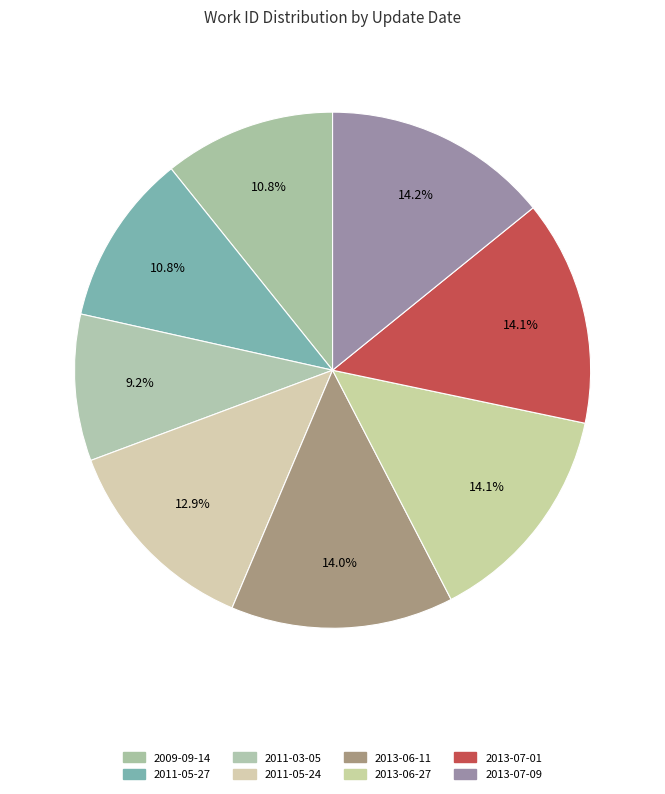

To the nearest percent, what portion does 2011-05-24 represent?

13%